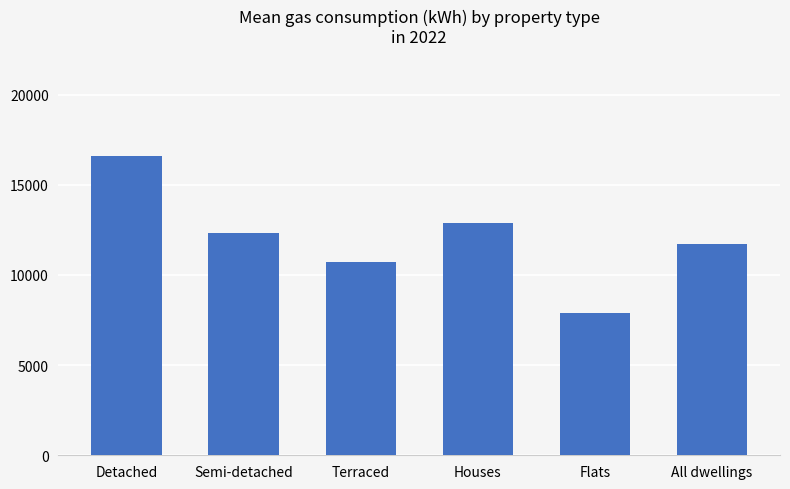

How many series are shown in this chart?

1